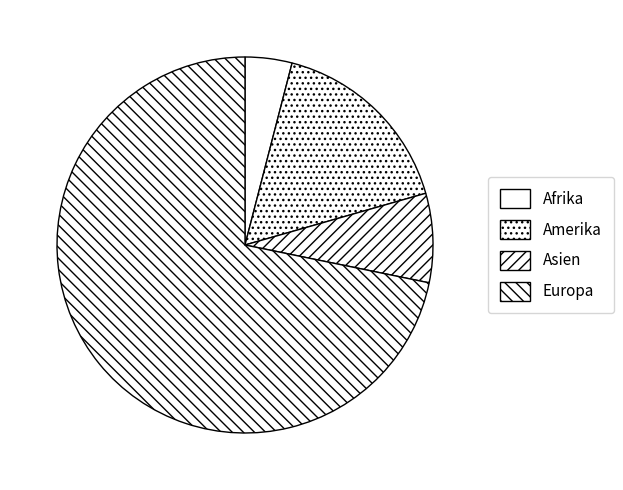

How many slices are in this pie chart?

4